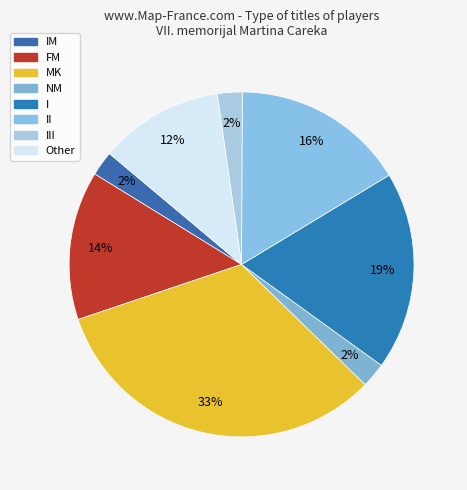

To the nearest percent, what portion does I represent?

19%